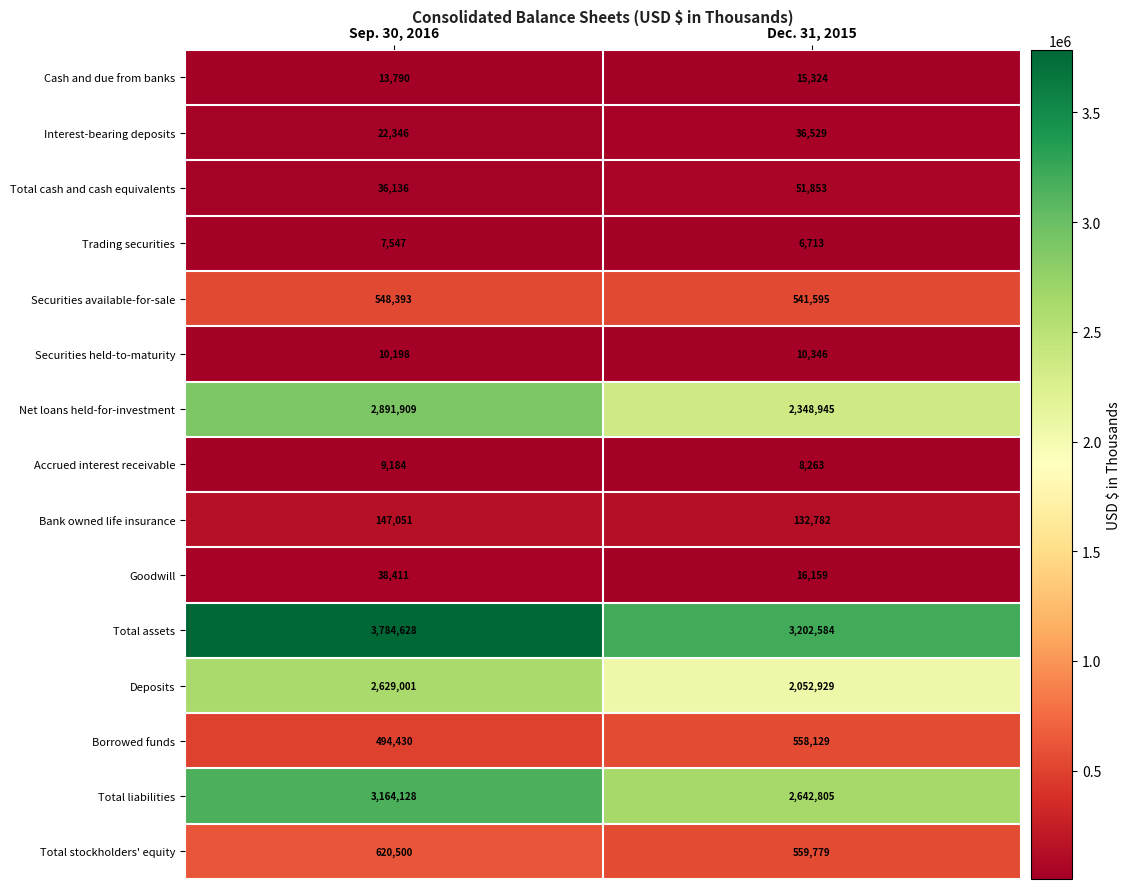

What is the difference between the maximum and minimum values in the Trading securities series?

834